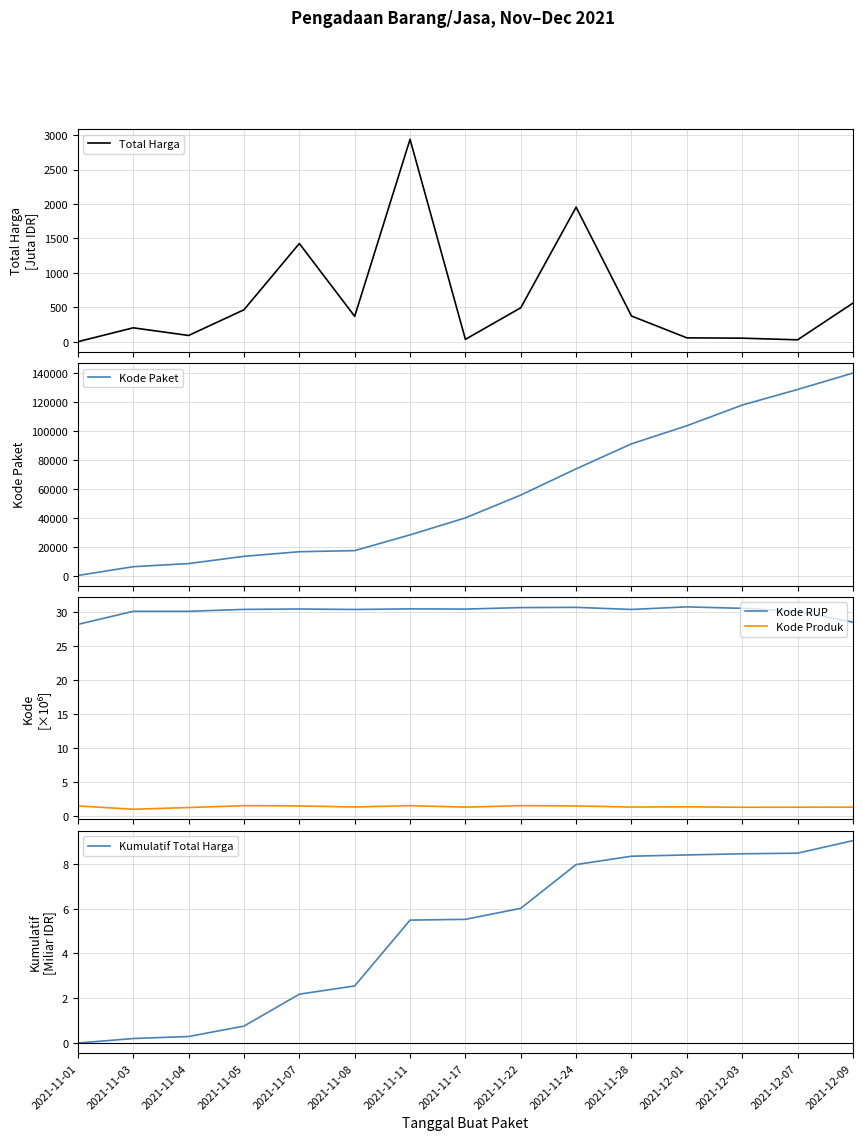

Reading left to right, list all the values displayed in this chart.

Total Harga: 2021-11-01=0.3	2021-11-03=201.9	2021-11-04=90.7	2021-11-05=464.0	2021-11-07=1425.9	2021-11-08=368.8	2021-11-11=2939.0	2021-11-17=34.3	2021-11-22=493.0	2021-11-24=1953.5	2021-11-28=373.4	2021-12-01=56.2	2021-12-03=51.6	2021-12-07=27.4	2021-12-09=560.0
Kode Paket: 2021-11-01=464.0	2021-11-03=6503.0	2021-11-04=8668.0	2021-11-05=13652.0	2021-11-07=16823.0	2021-11-08=17580.0	2021-11-11=28425.0	2021-11-17=40112.0	2021-11-22=55826.0	2021-11-24=73894.0	2021-11-28=91101.0	2021-12-01=103541.0	2021-12-03=117783.0	2021-12-07=128516.0	2021-12-09=139817.0
Kode RUP: 2021-11-01=28.2	2021-11-03=30.1	2021-11-04=30.1	2021-11-05=30.4	2021-11-07=30.4	2021-11-08=30.4	2021-11-11=30.4	2021-11-17=30.4	2021-11-22=30.6	2021-11-24=30.7	2021-11-28=30.4	2021-12-01=30.7	2021-12-03=30.5	2021-12-07=30.1	2021-12-09=28.5
Kode Produk: 2021-11-01=1.5	2021-11-03=1.0	2021-11-04=1.2	2021-11-05=1.5	2021-11-07=1.5	2021-11-08=1.3	2021-11-11=1.5	2021-11-17=1.3	2021-11-22=1.5	2021-11-24=1.5	2021-11-28=1.3	2021-12-01=1.4	2021-12-03=1.3	2021-12-07=1.3	2021-12-09=1.3
Kumulatif Total Harga: 2021-11-01=0.0	2021-11-03=0.2	2021-11-04=0.3	2021-11-05=0.8	2021-11-07=2.2	2021-11-08=2.6	2021-11-11=5.5	2021-11-17=5.5	2021-11-22=6.0	2021-11-24=8.0	2021-11-28=8.3	2021-12-01=8.4	2021-12-03=8.5	2021-12-07=8.5	2021-12-09=9.0